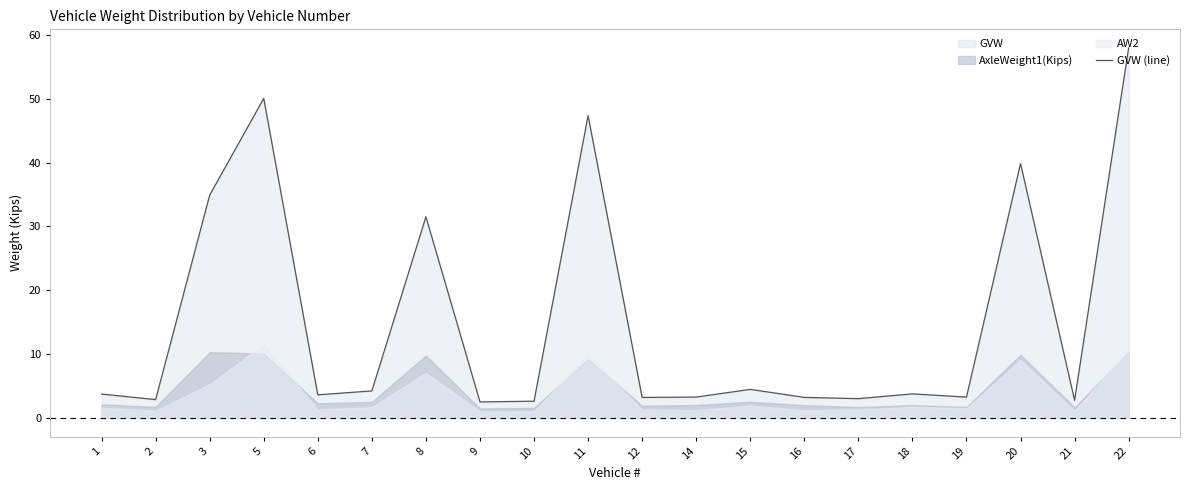

Is it true that the value at 19 is 3.3?

True